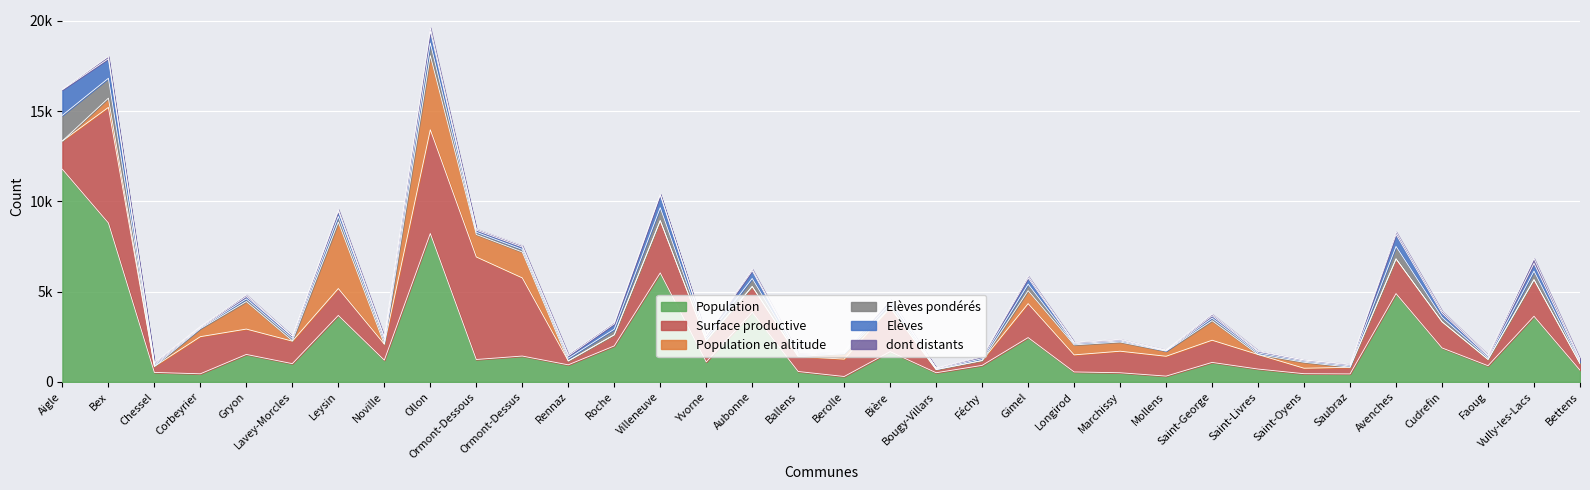

What is the label of the 8th point from the left?

Noville